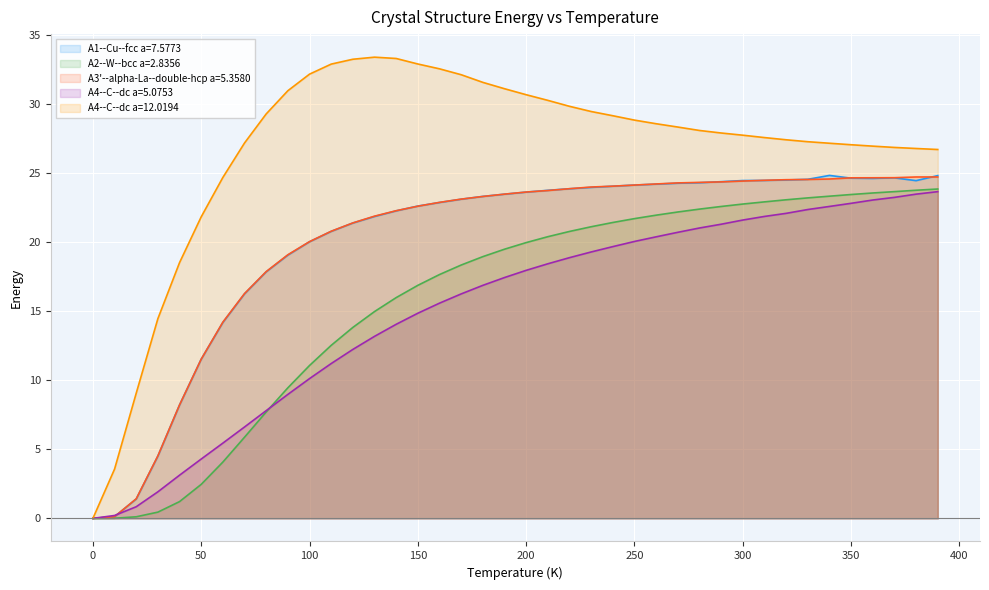

Is it true that A4--C--dc a=12.0194 equals 48.7 at 250?

False